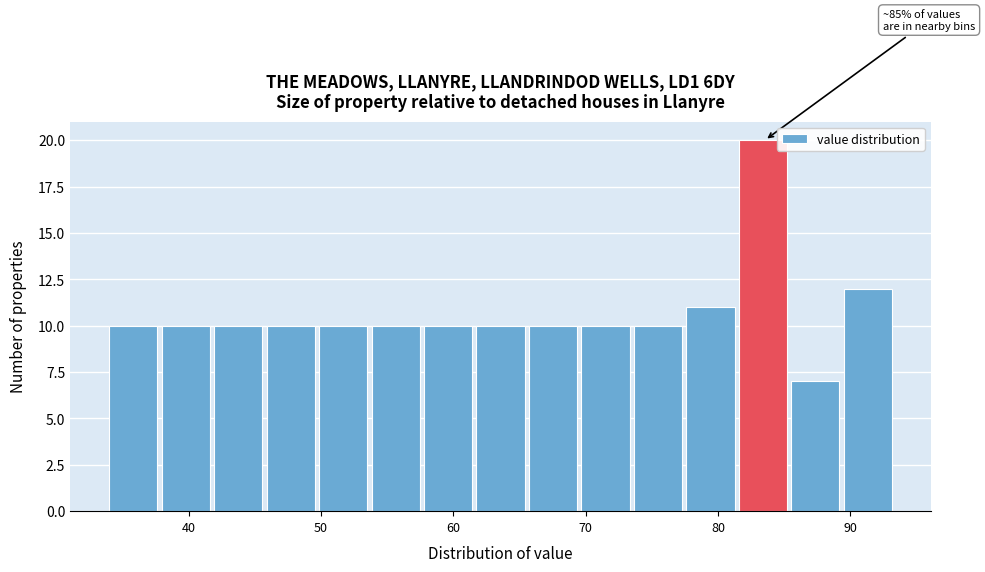

Around what value on the x-axis is the tallest bar? Give the approximate position of its centre, as read against the axis.

83